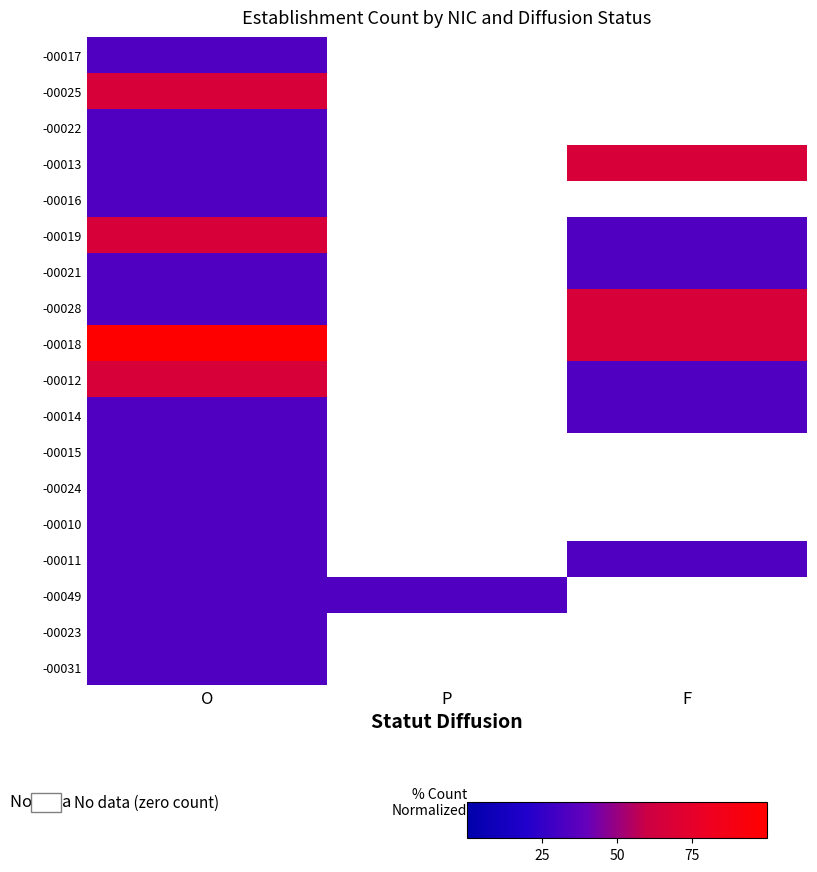

What is the difference between the maximum and minimum values in the -00012 series?

33.3